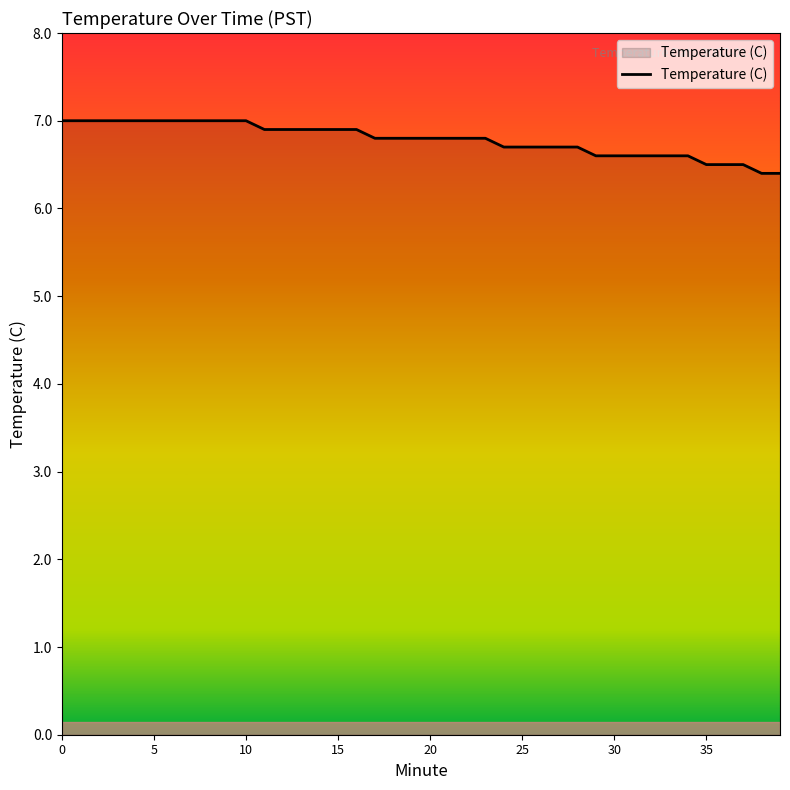

What is the maximum value shown in the chart?

7.0